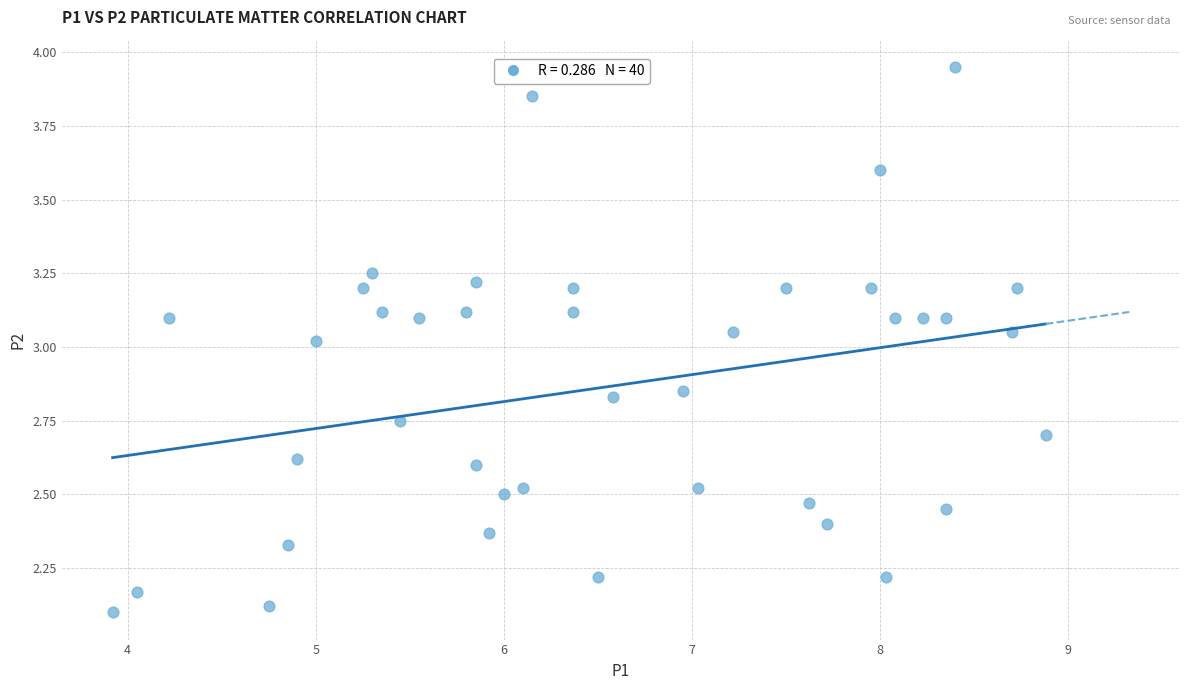

What is the range of X values (max minus min)?

5.0